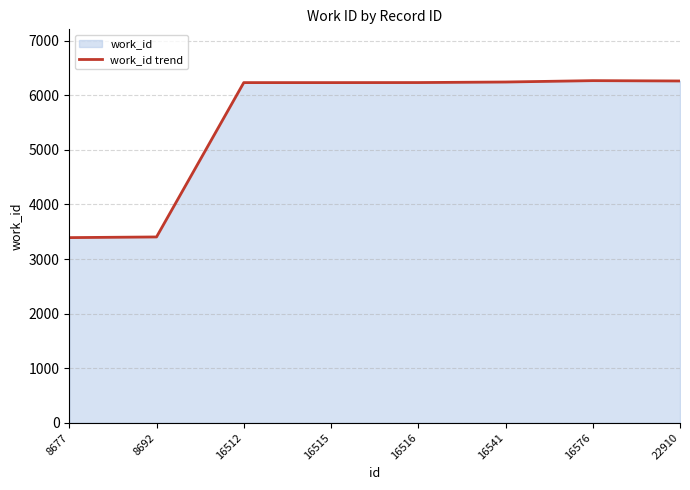

What is the change in value from 8677 to 16541?

+2851